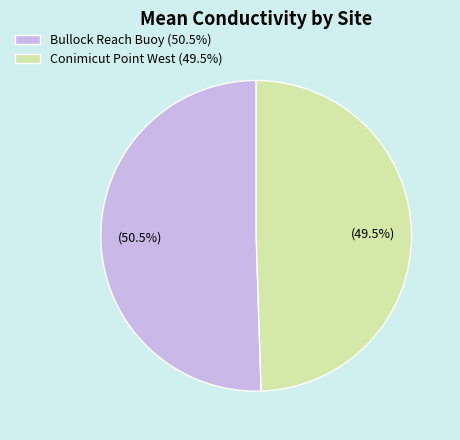

Combined, what portion of the pie is Conimicut Point West and Bullock Reach Buoy?

100.0%